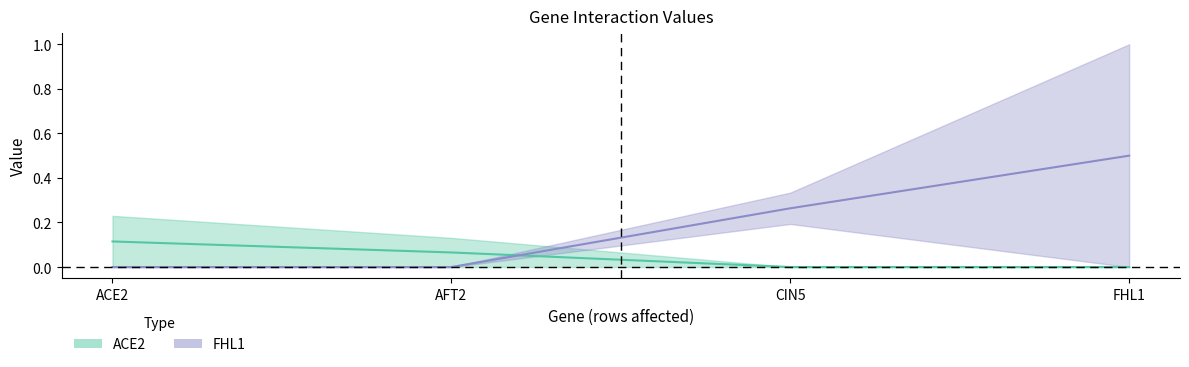

What is the difference between the FHL1_mid values at ACE2 and CIN5?

0.3